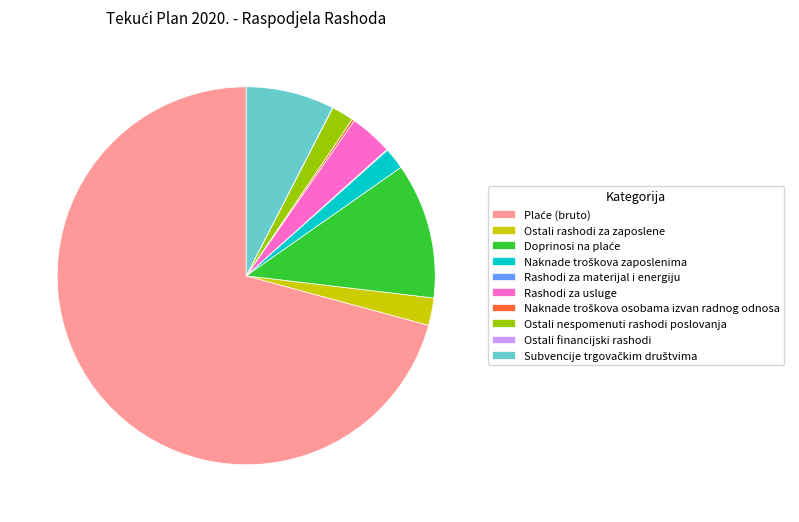

Is it true that Ostali nespomenuti rashodi poslovanja is 15% of the pie?

False